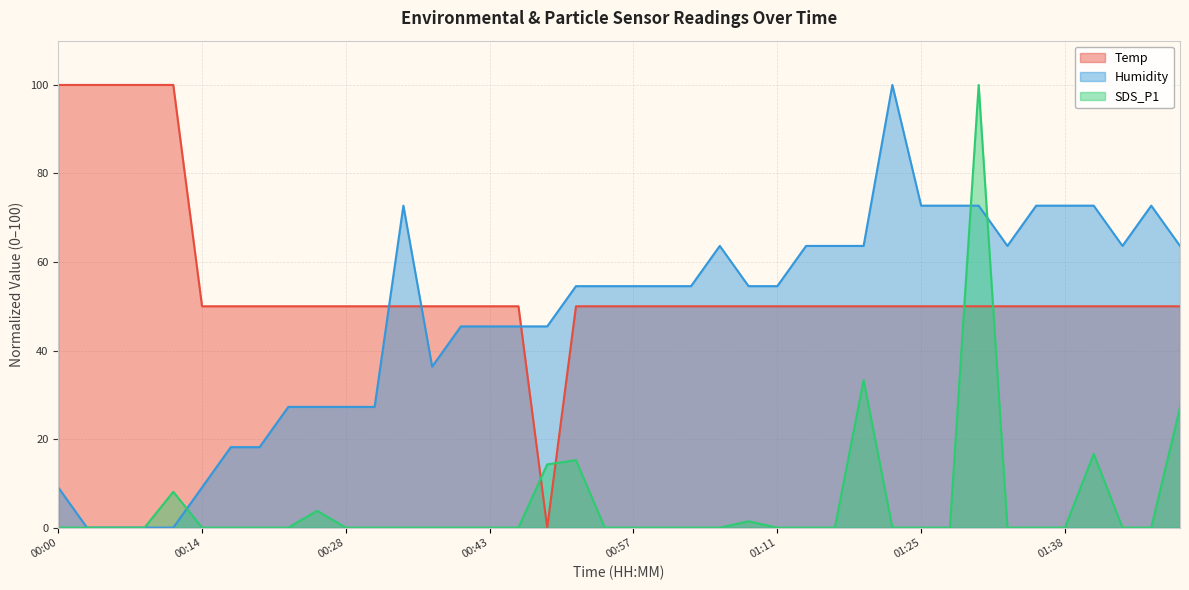

What are all the series names shown in the legend?

Temp, Humidity, SDS_P1